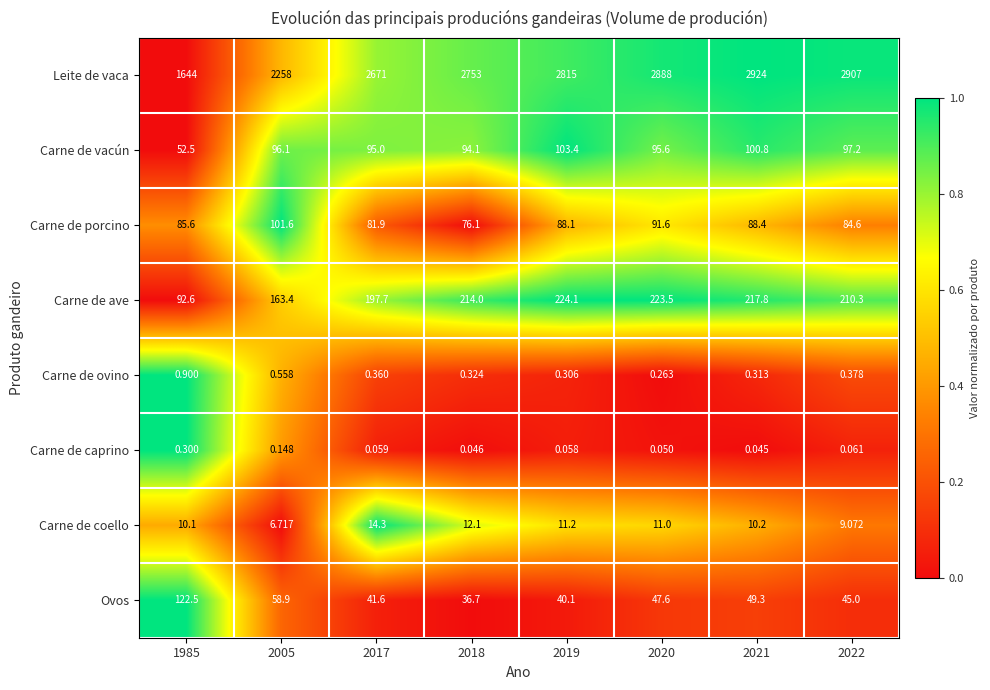

Between 2020 and 2021, which series saw the biggest shift?

Leite de vaca